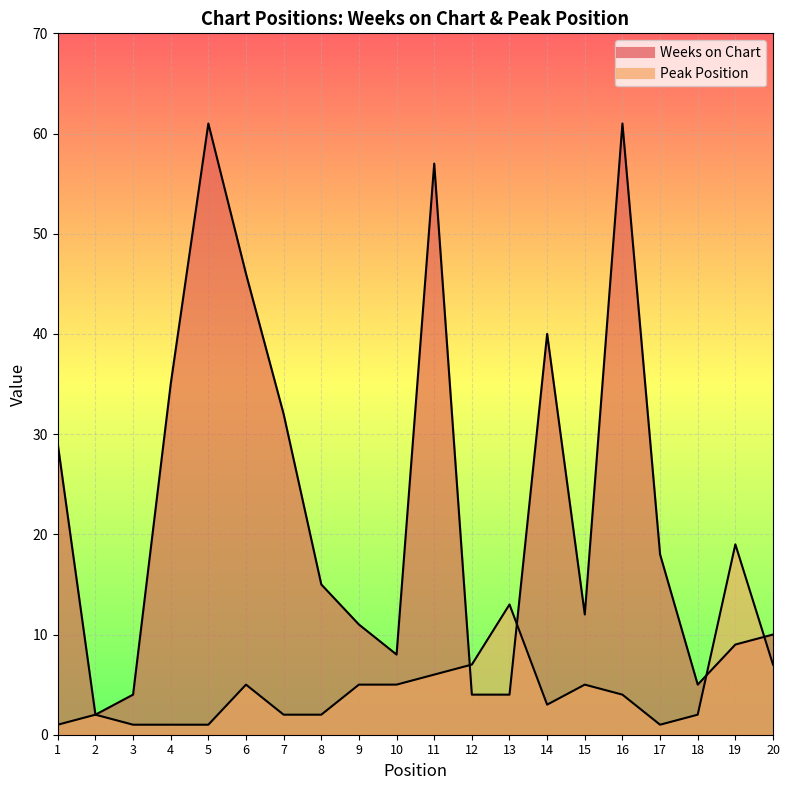

What is the minimum value for Weeks on Chart?

2